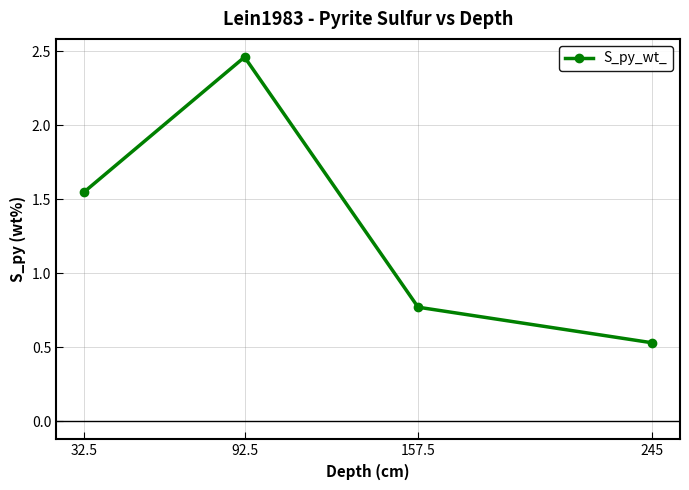

Rank the categories by value from lowest to highest.

245, 157.5, 32.5, 92.5